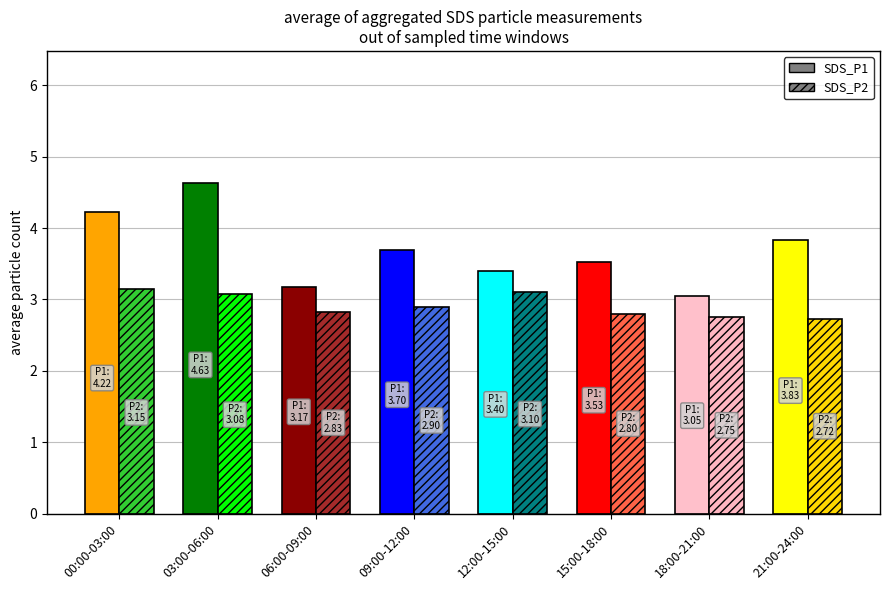

Reading right to left, extract all data points from this chart.

SDS_P1: 21:00-24:00=3.8	18:00-21:00=3.0	15:00-18:00=3.5	12:00-15:00=3.4	09:00-12:00=3.7	06:00-09:00=3.2	03:00-06:00=4.6	00:00-03:00=4.2
SDS_P2: 21:00-24:00=2.7	18:00-21:00=2.8	15:00-18:00=2.8	12:00-15:00=3.1	09:00-12:00=2.9	06:00-09:00=2.8	03:00-06:00=3.1	00:00-03:00=3.1